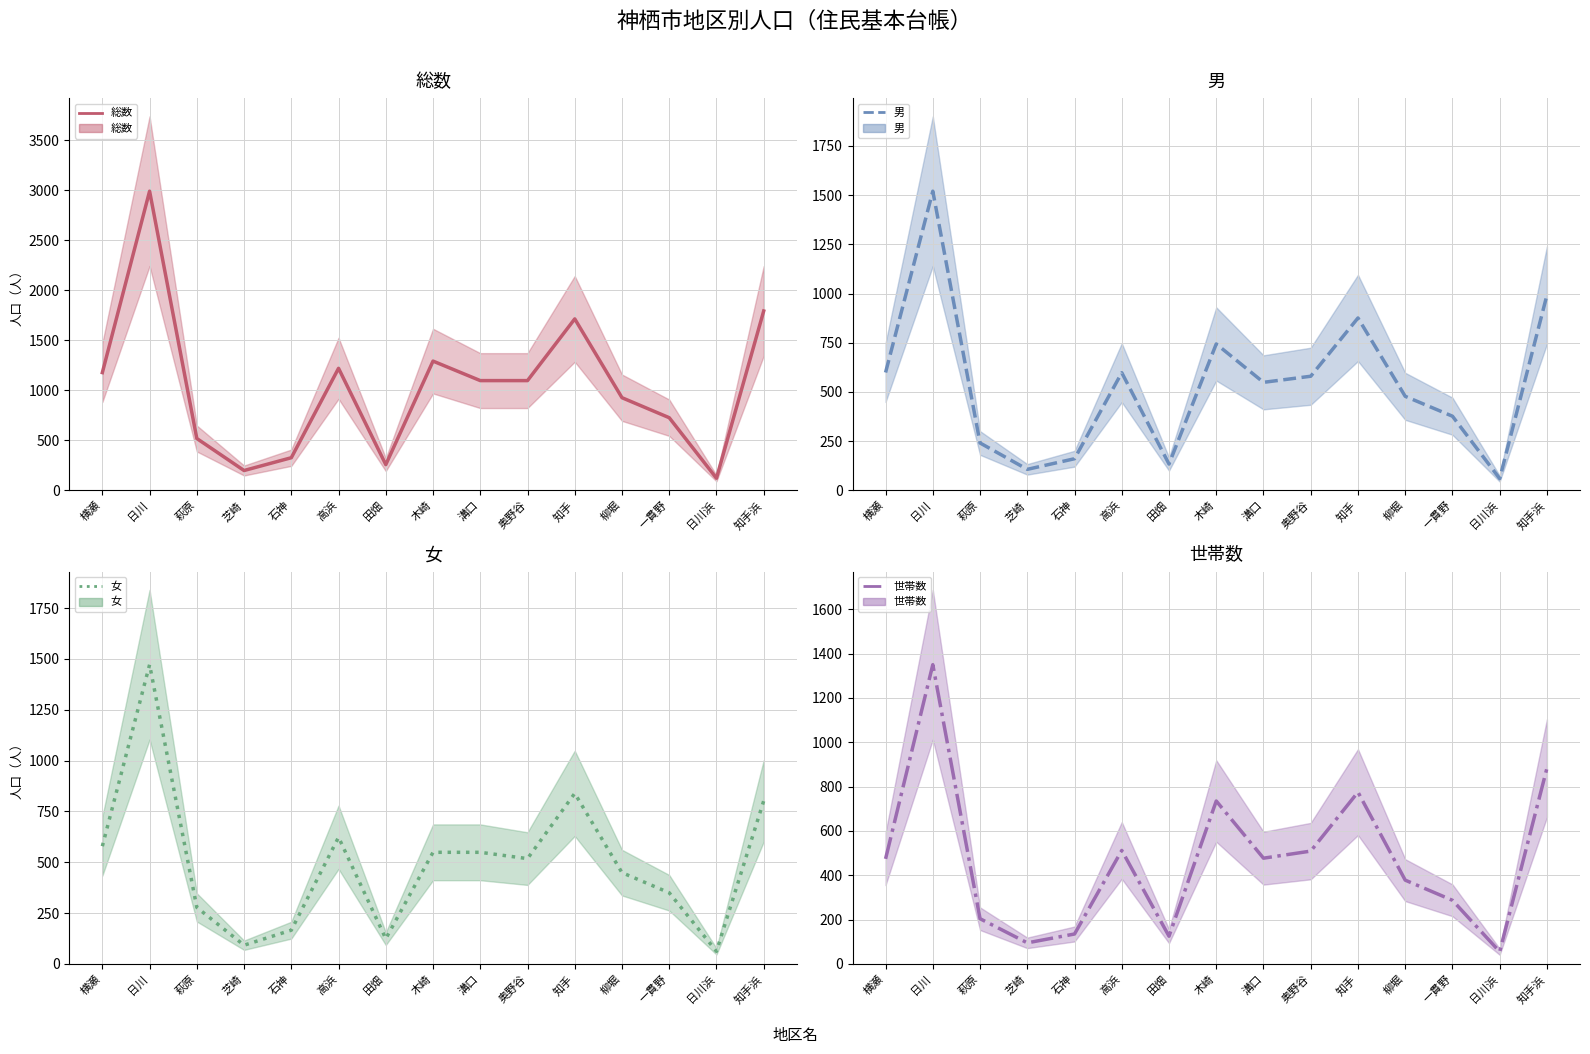

What is the value of the 総数 point at the 5th from the left?

327